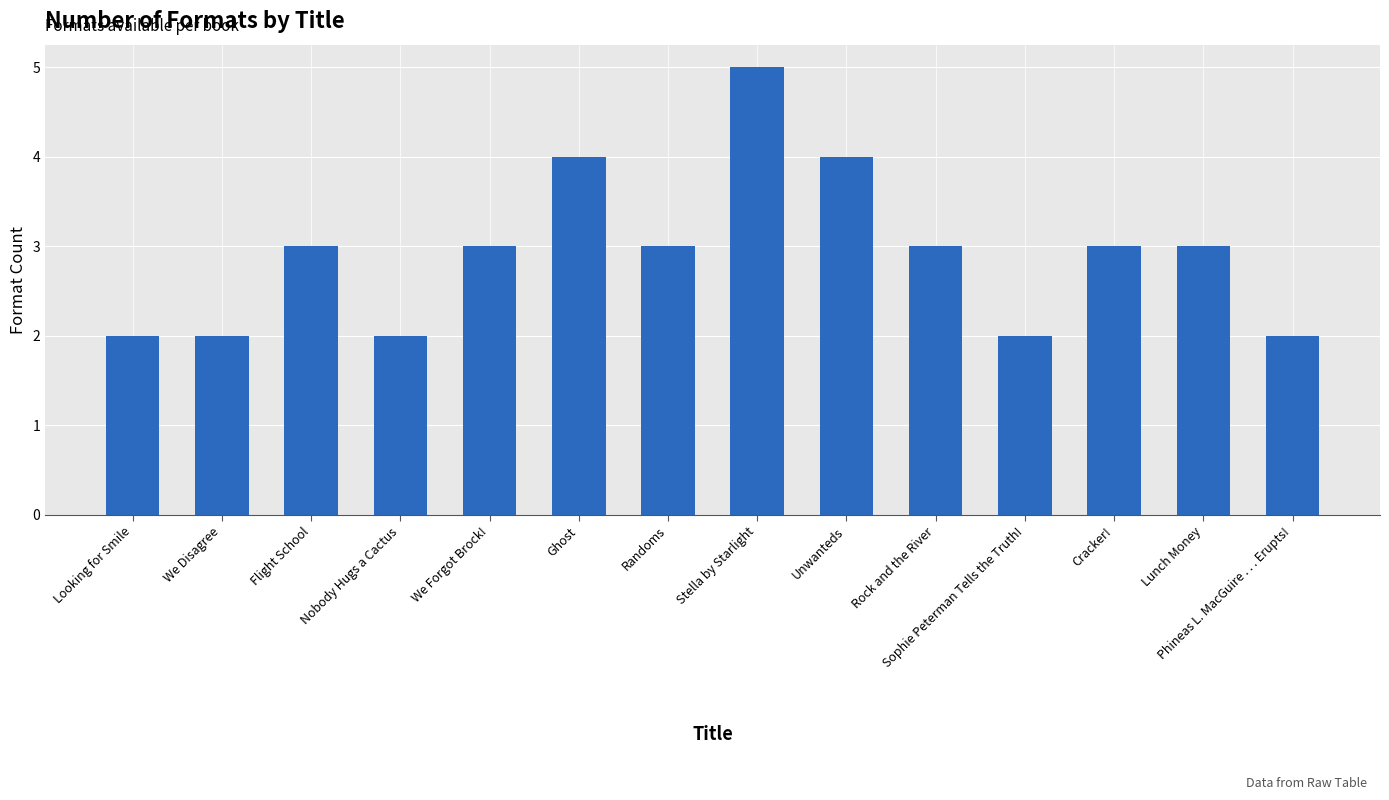

What is the maximum value shown in the chart?

5